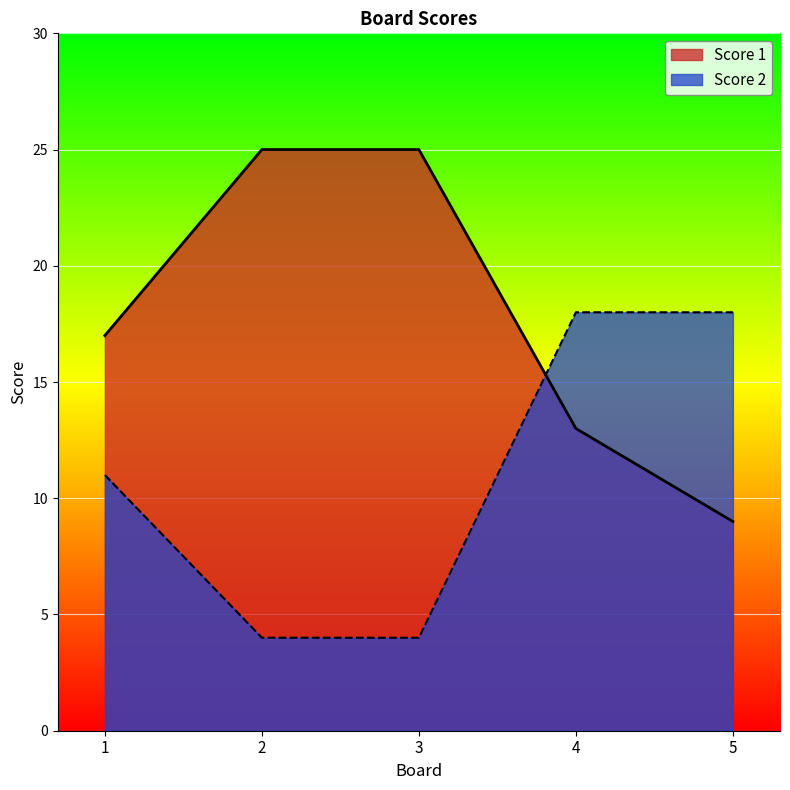

How many distinct data groups are displayed?

2